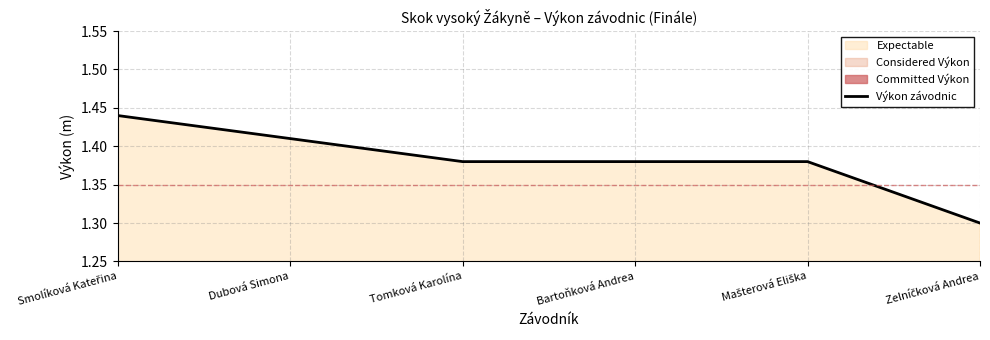

True or false: the data has more than 0 interior local peaks.

False